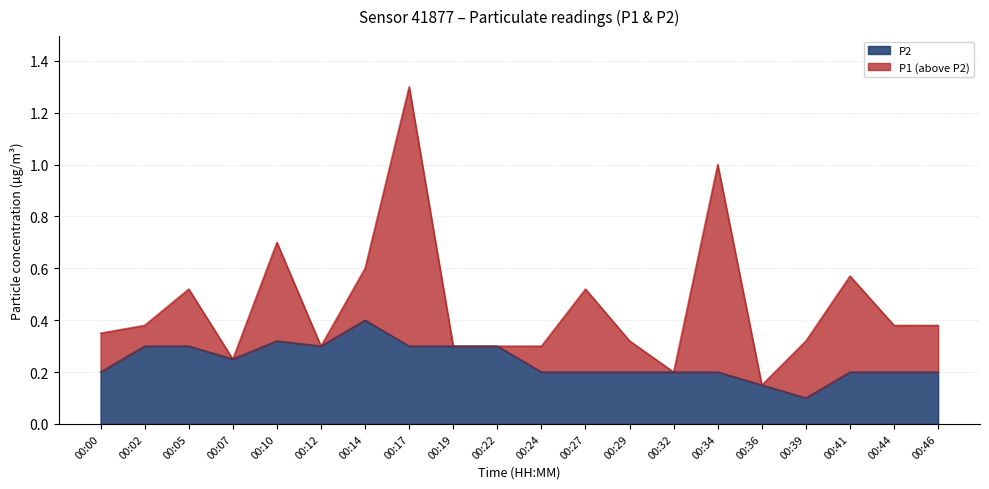

What is the value of the P2 point at the 6th from the left?

0.3